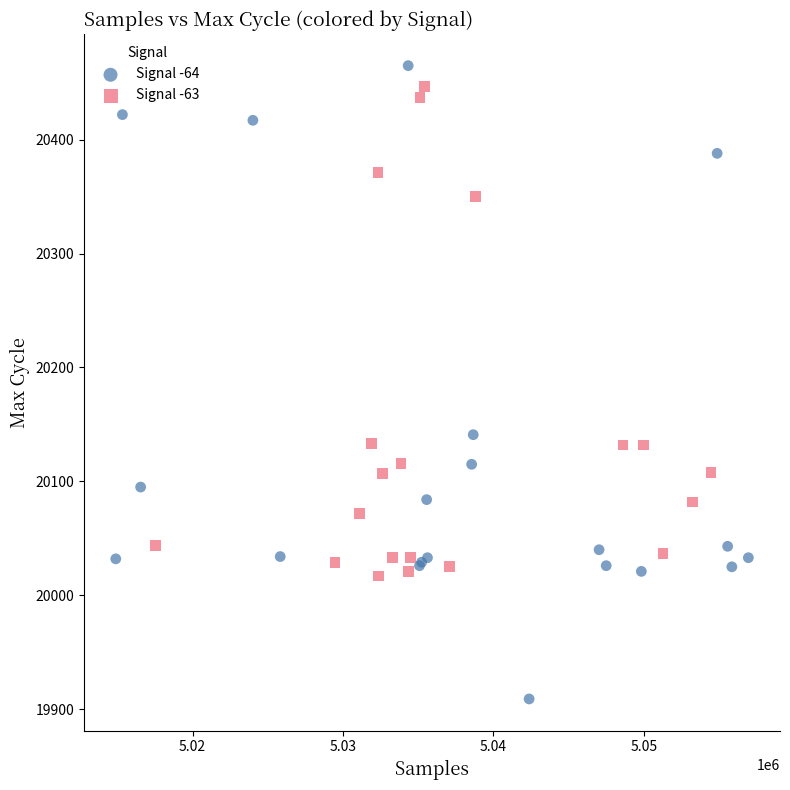

Which series contains the lowest Y value?

Signal -64